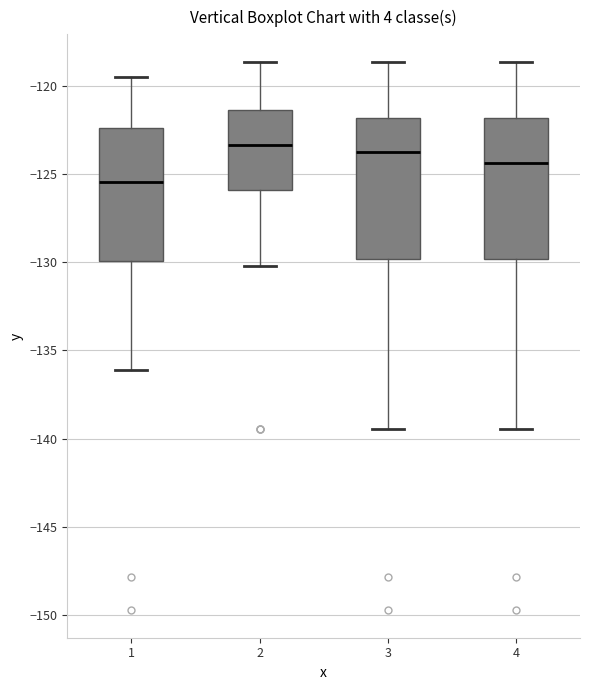

Which box has the lowest median line?

1